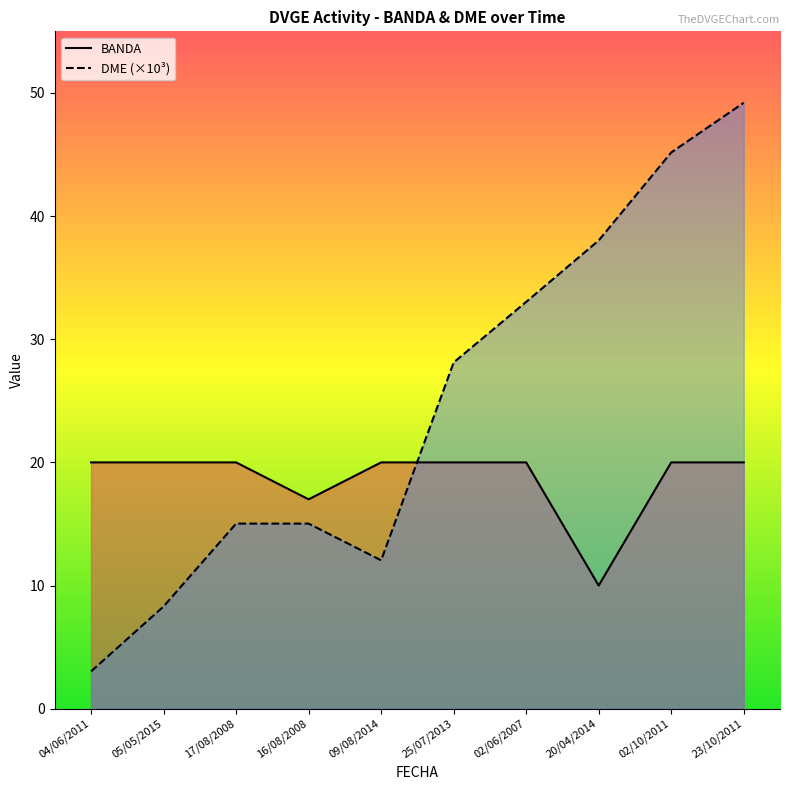

Is the value of DME at 16/08/2008 greater than the value of BANDA at 09/08/2014?

No